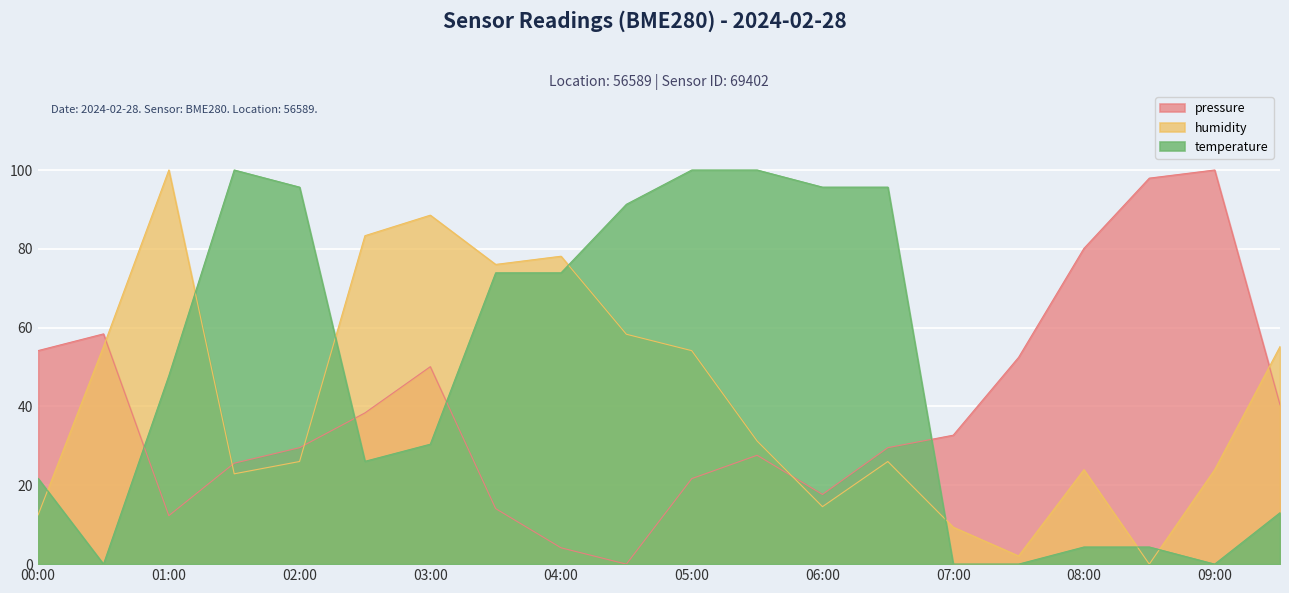

Is it true that temperature equals 113.5 at 03:30?

False